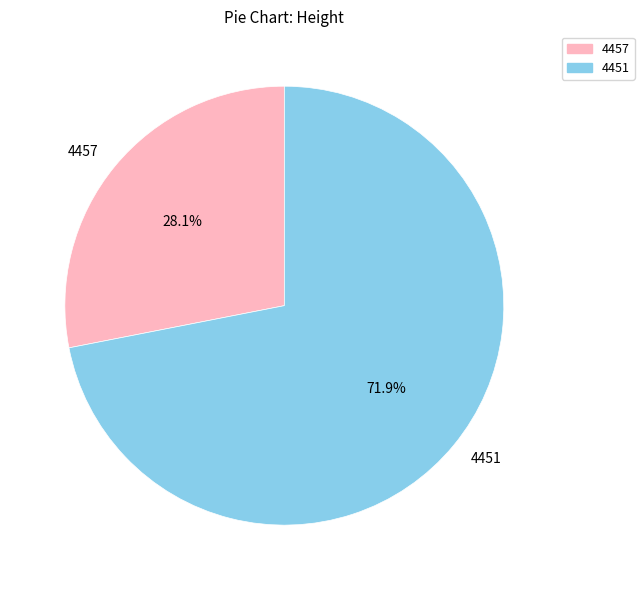

Rank the categories by value from lowest to highest.

4457, 4451